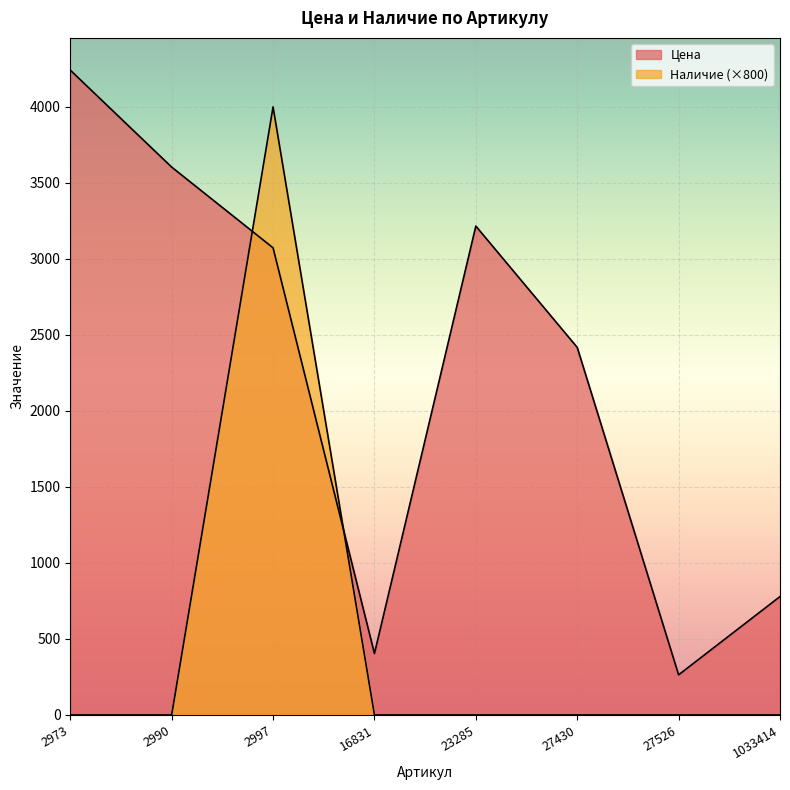

What value does the Цена series have at 2990?

3604